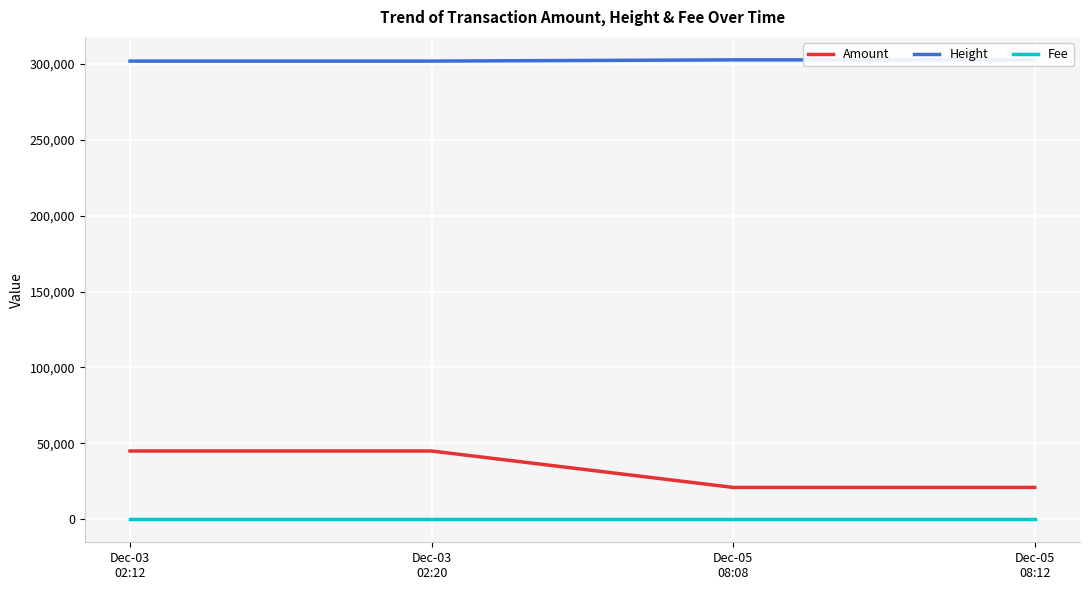

What value does the Amount series have at Dec-03
02:20, to the nearest 10?

44990